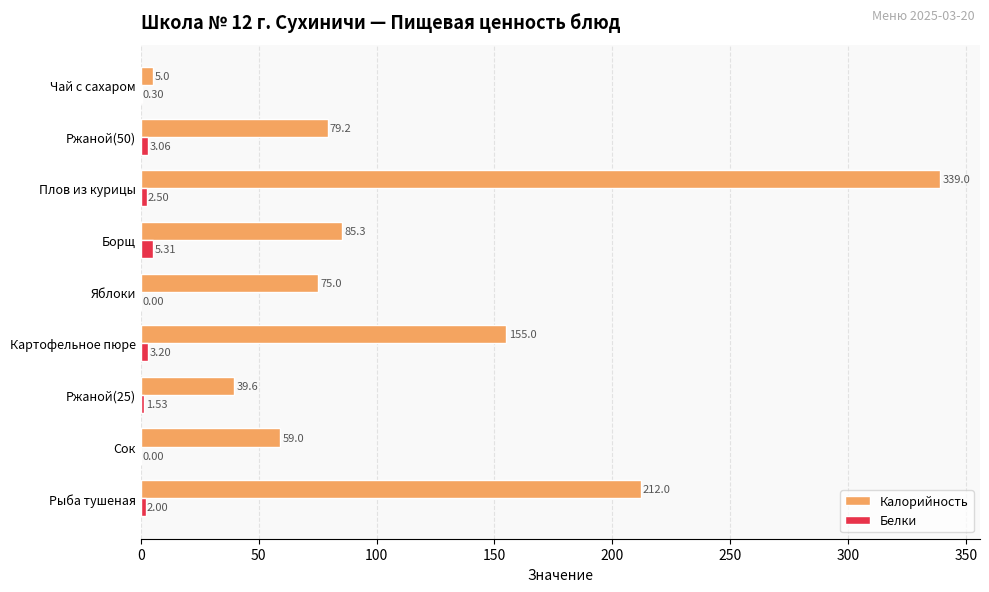

What is the sum of the Калорийность values at Рыба тушеная and Ржаной(50)?

291.2